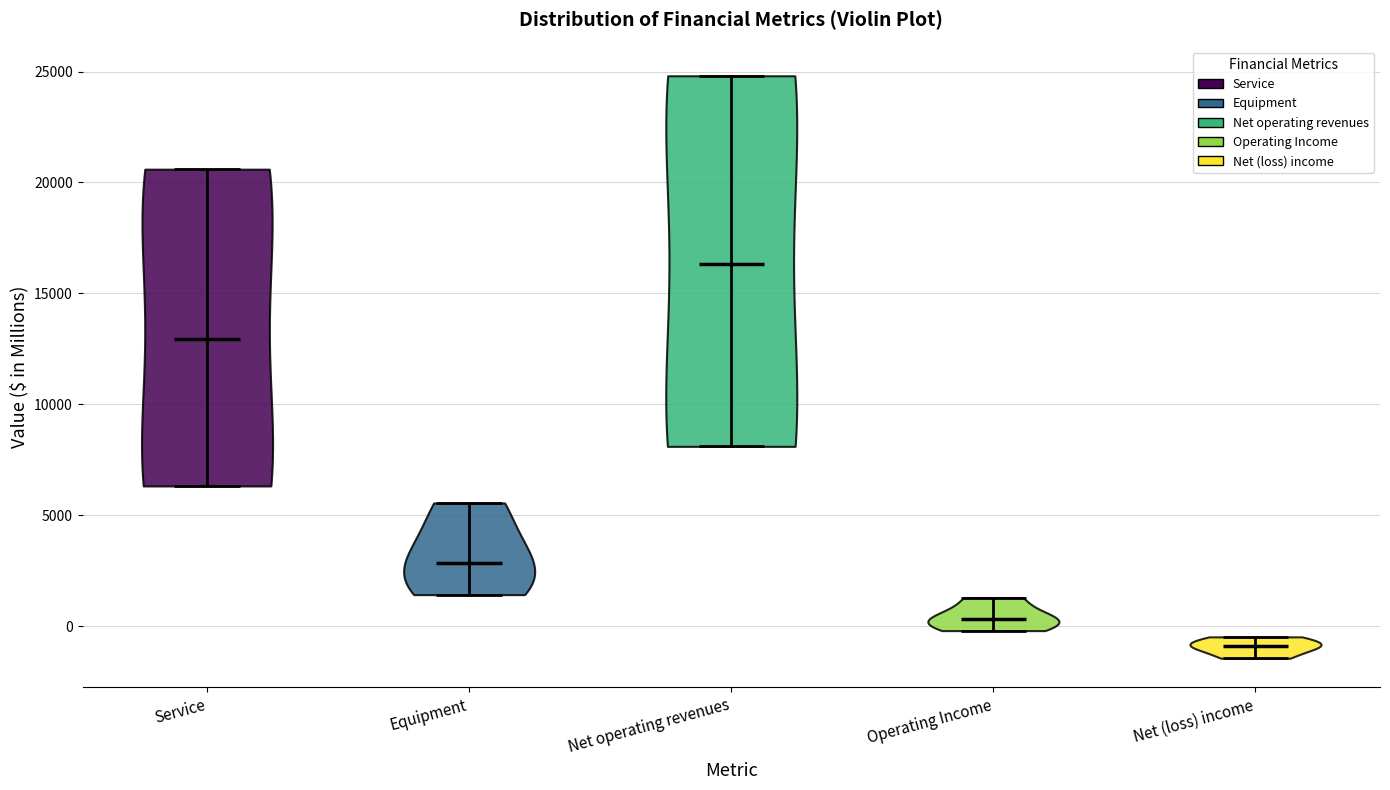

Where does the median line of the violin for Equipment sit on the y-axis? The values are not printed on the chart, so give them approximately, as read against the axis.

3000